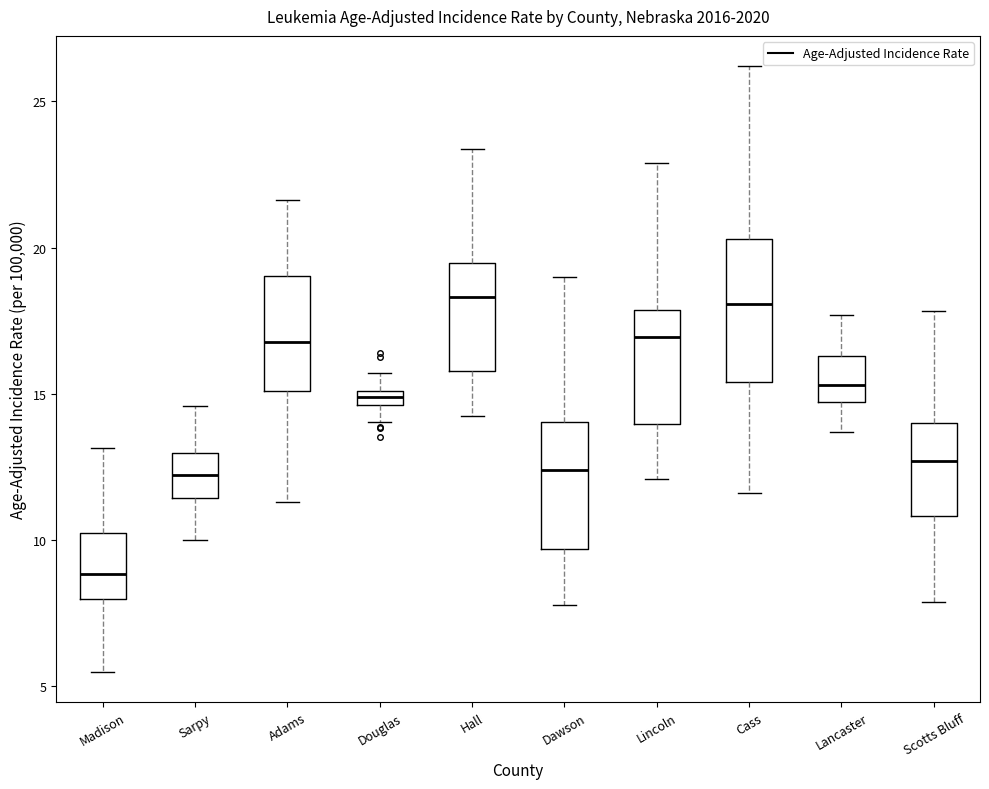

Comparing the boxes themselves (not the whiskers), which one is the tallest?

Cass